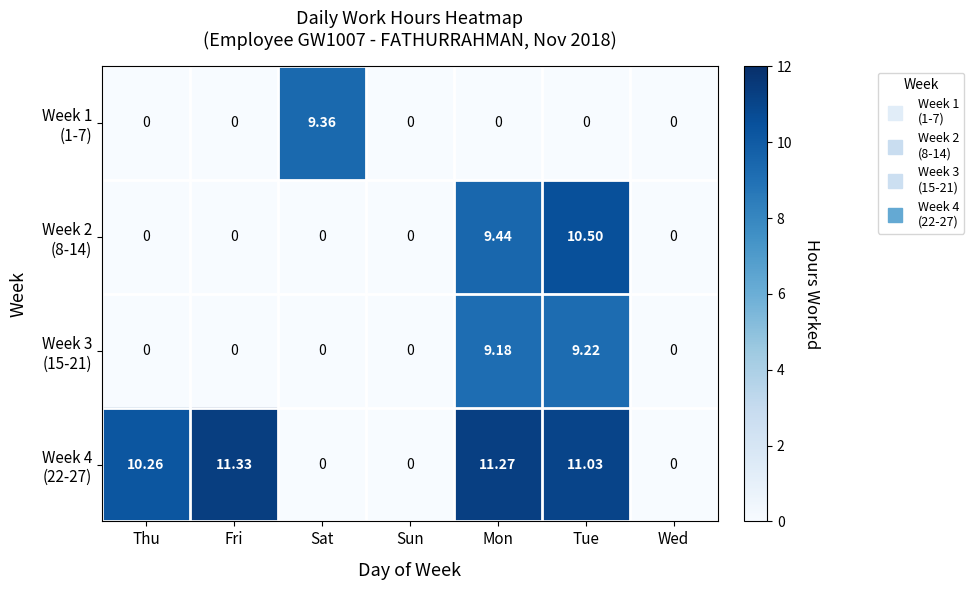

What is the maximum value shown in the chart?

11.3